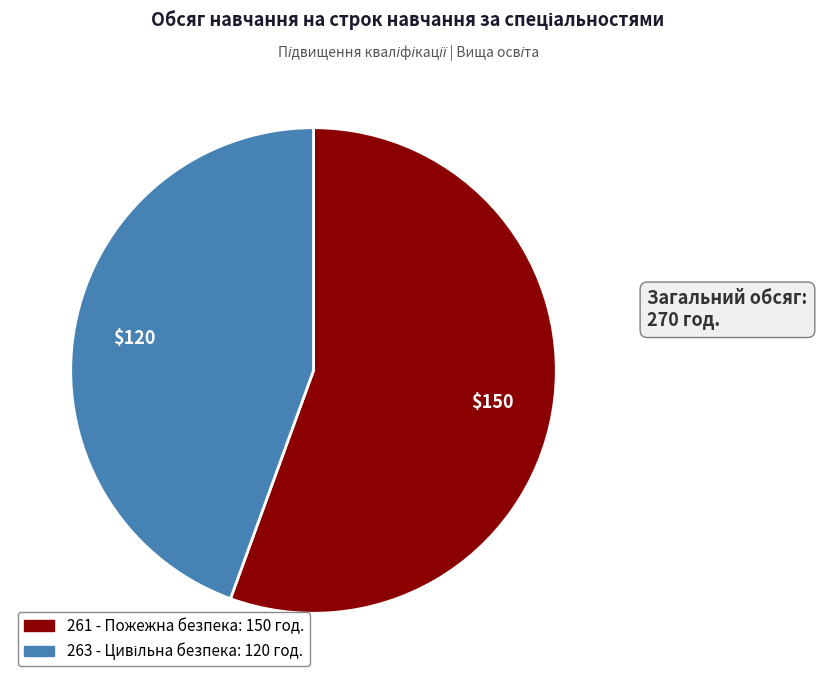

The 261 - Пожежна безпека slice represents 56% of the pie. True or false?

True